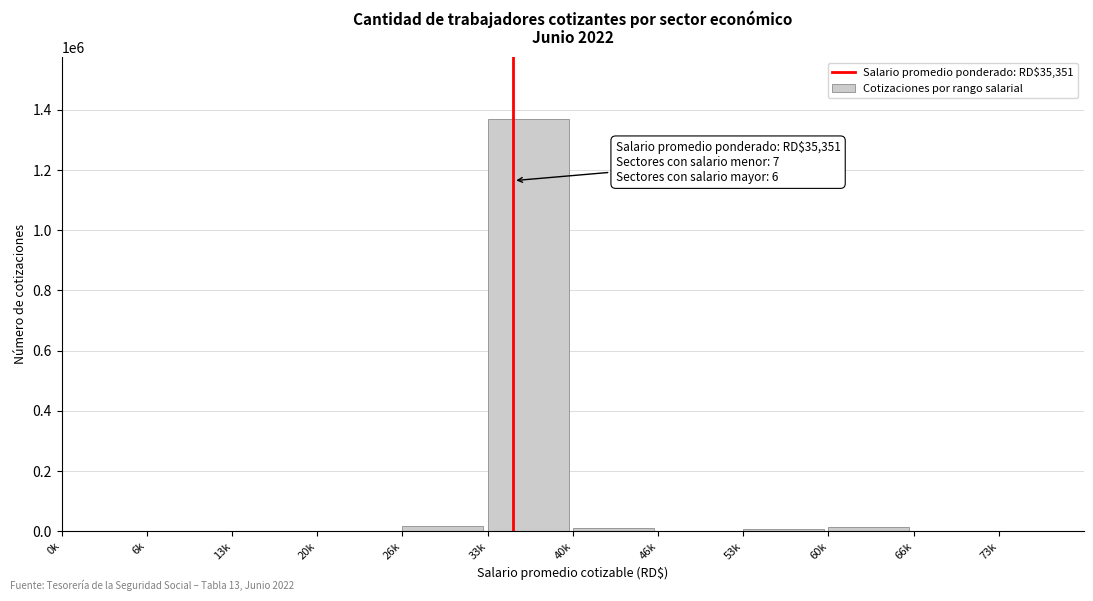

What is the sum of all values?

1423009